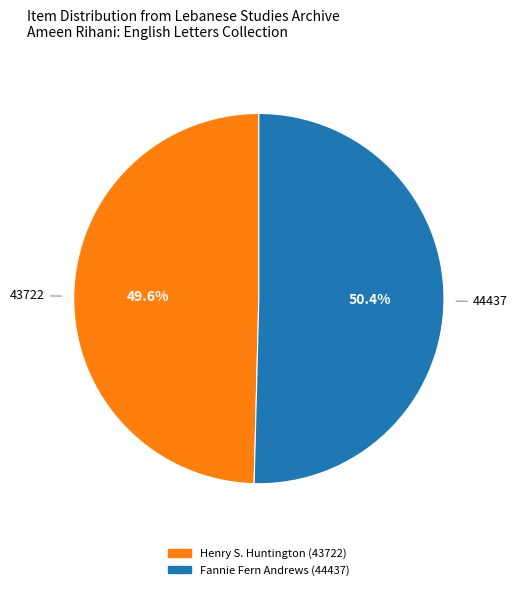

Is there a majority slice in this chart?

Yes